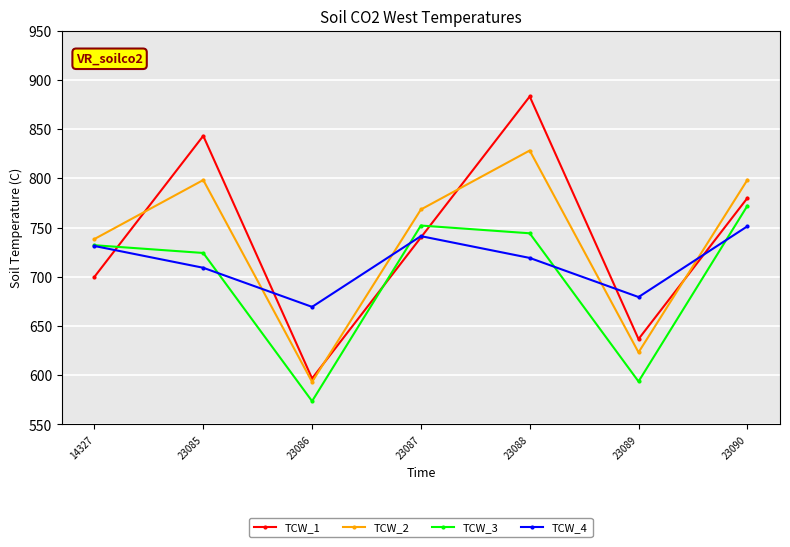

What are all the series names shown in the legend?

TCW_1, TCW_2, TCW_3, TCW_4